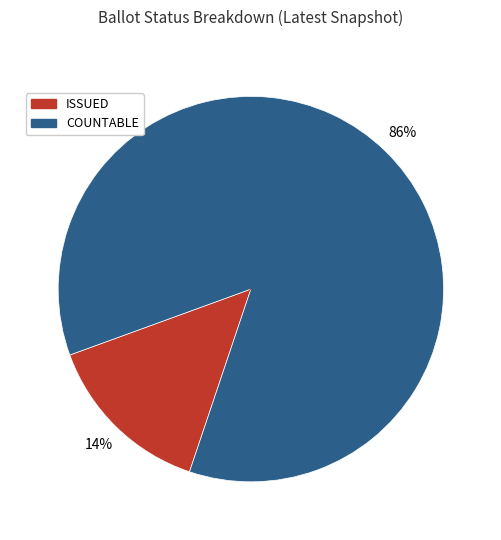

Is the sum of ISSUED and COUNTABLE greater than half?

Yes